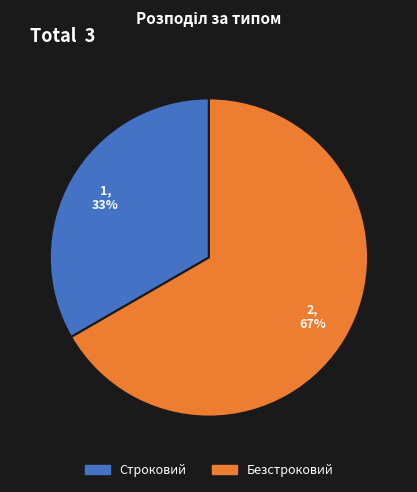

Count the number of slices in the pie.

2